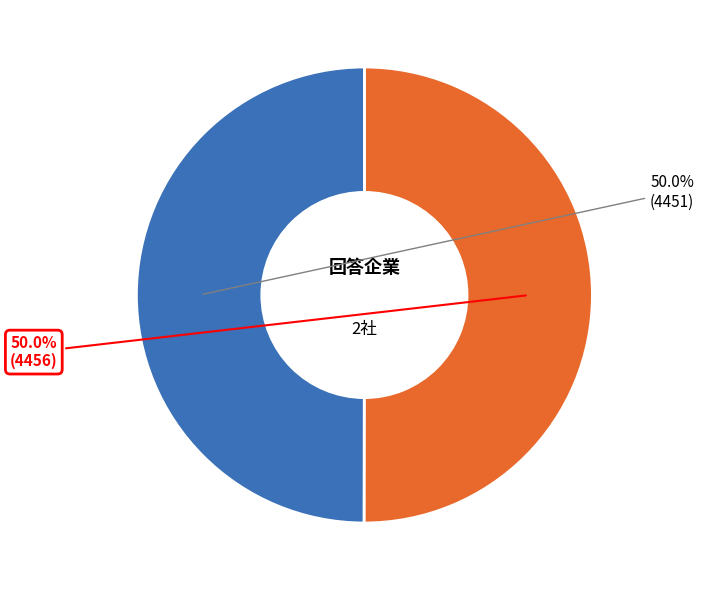

How many segments does this pie chart have?

2